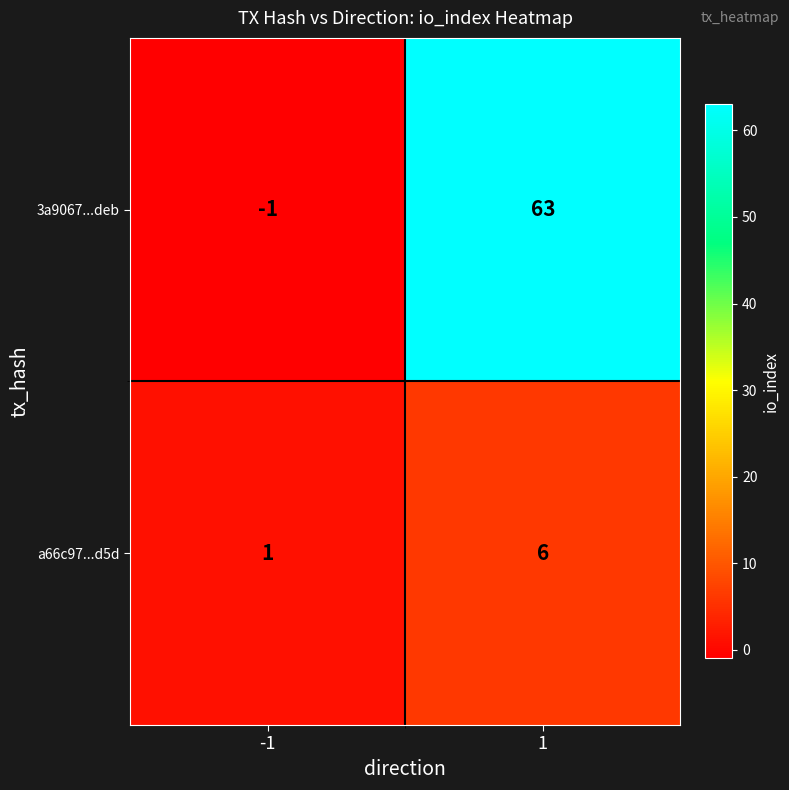

What is the sum of all a66c97...d5d values?

7